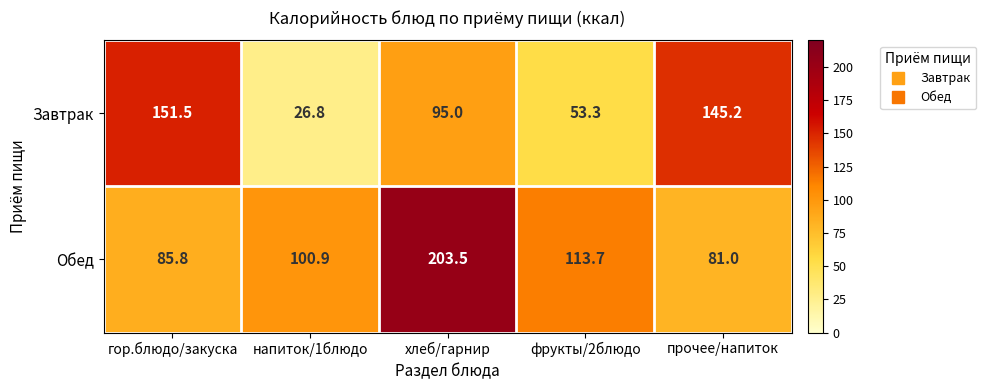

What is the maximum value for Обед?

203.5